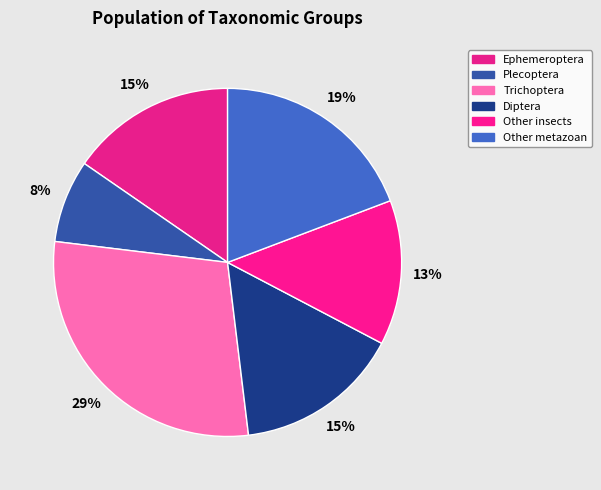

Is it true that Trichoptera is 29% of the pie?

True